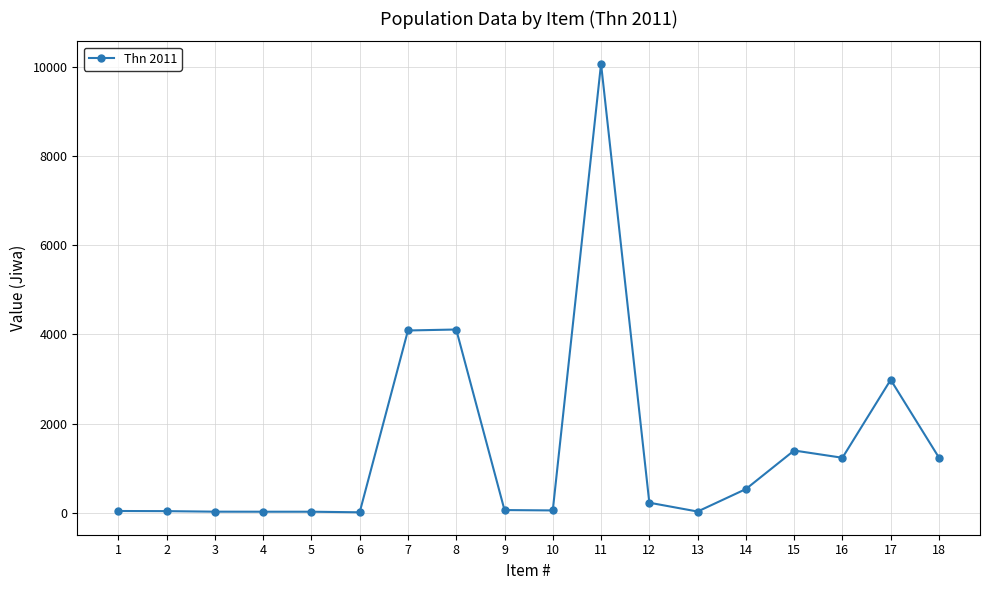

The value at 18 is 1235. True or false?

True